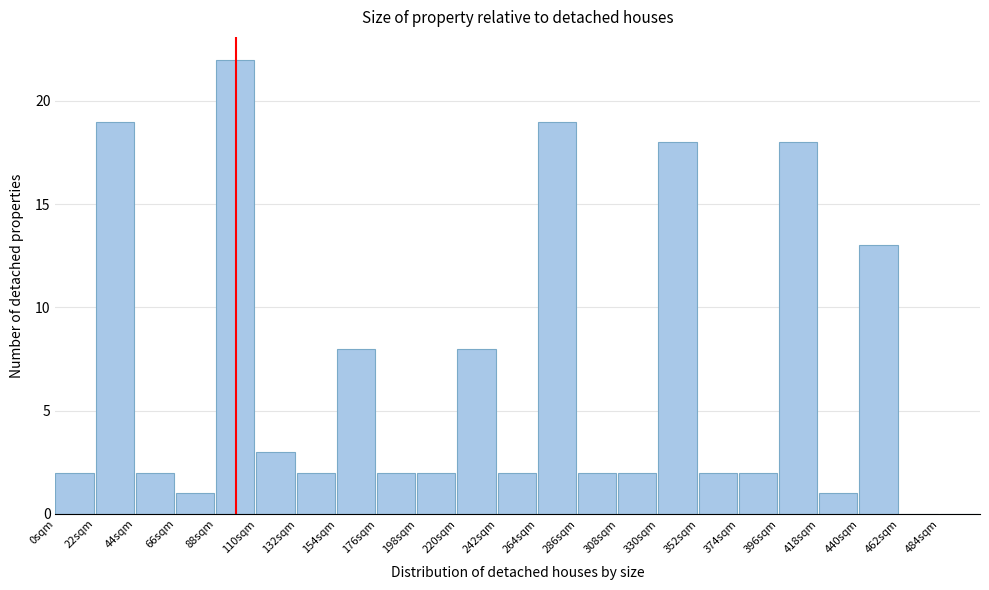

Reading left to right, list all the values displayed in this chart.

0sqm=2	22sqm=19	44sqm=2	66sqm=1	88sqm=22	110sqm=3	132sqm=2	154sqm=8	176sqm=2	198sqm=2	220sqm=8	242sqm=2	264sqm=19	286sqm=2	308sqm=2	330sqm=18	352sqm=2	374sqm=2	396sqm=18	418sqm=1	440sqm=13	462sqm=0	484sqm=0